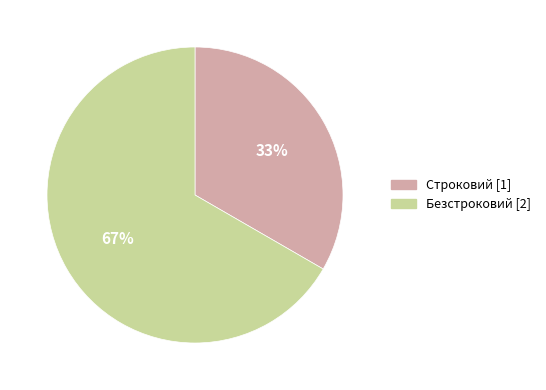

Does Безстроковий represent more than half of the total?

Yes